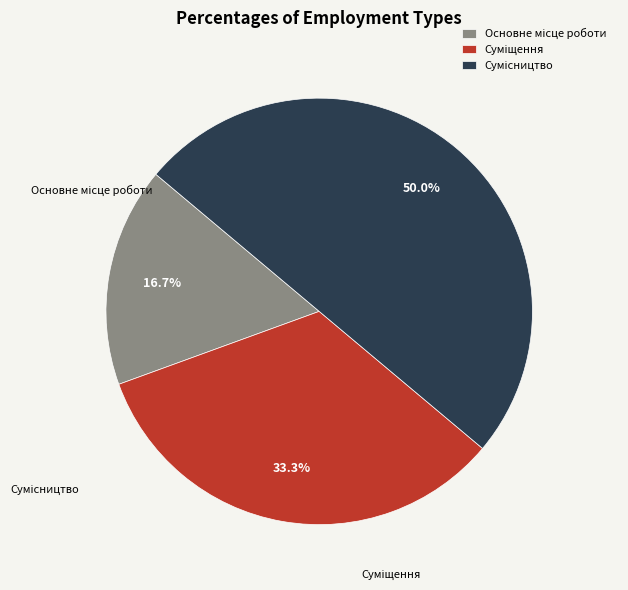

Which has a higher value, Суміщення or Основне місце роботи?

Суміщення